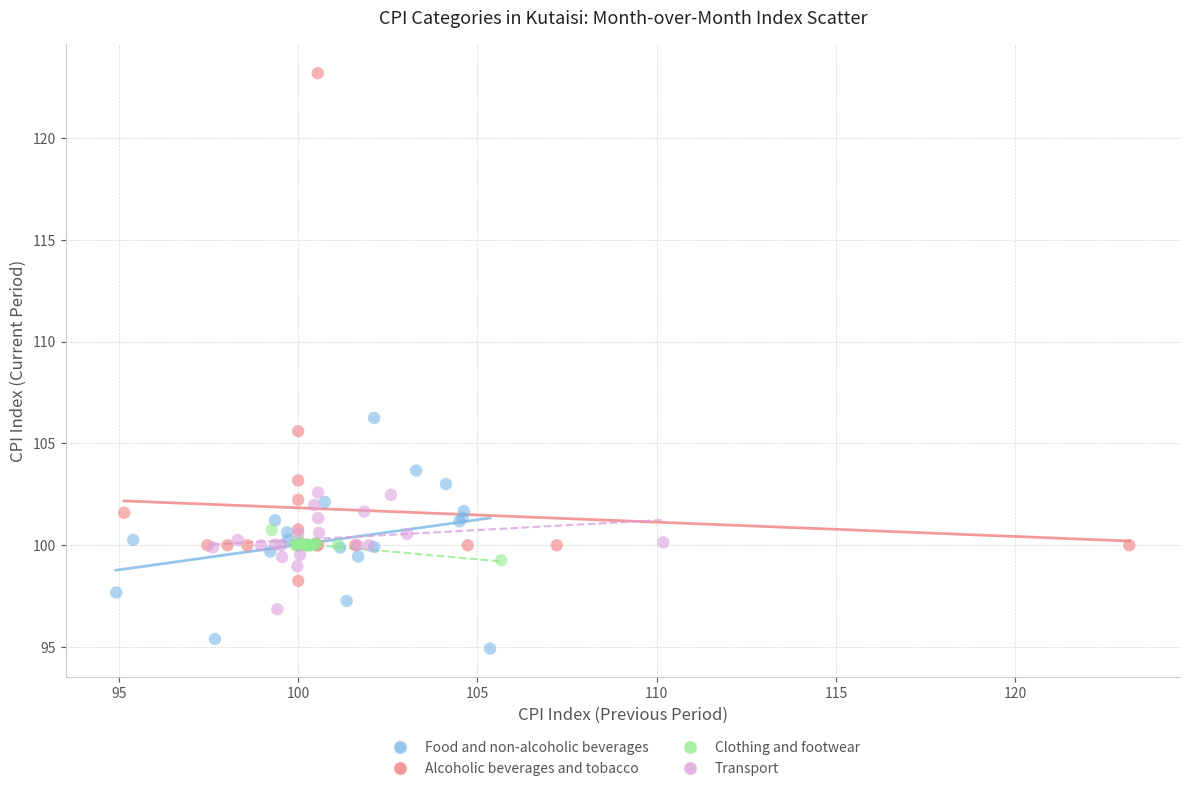

Which series reaches the maximum Y coordinate?

Alcoholic beverages and tobacco